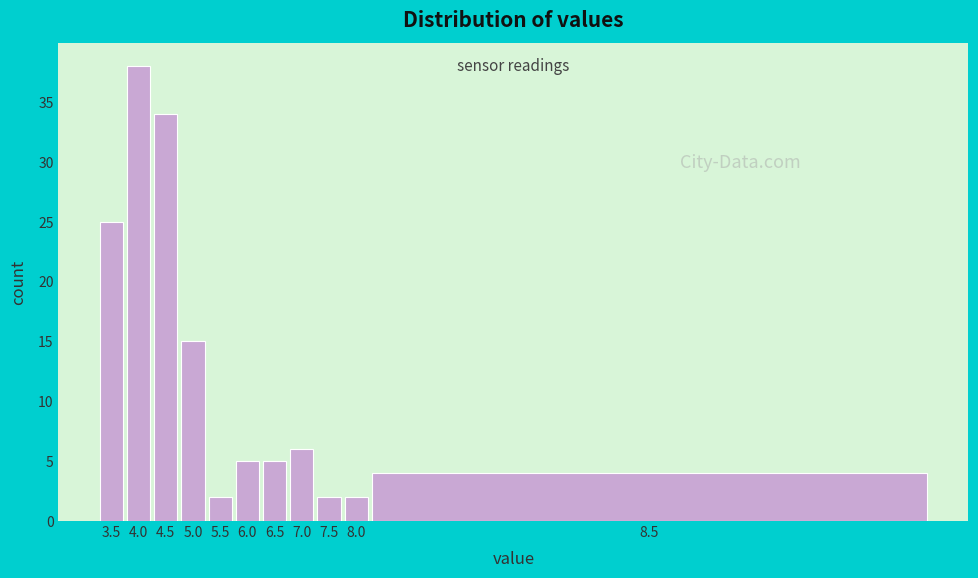

Reading right to left, what are all the values shown in this chart?

4	2	2	6	5	5	2	15	34	38	25